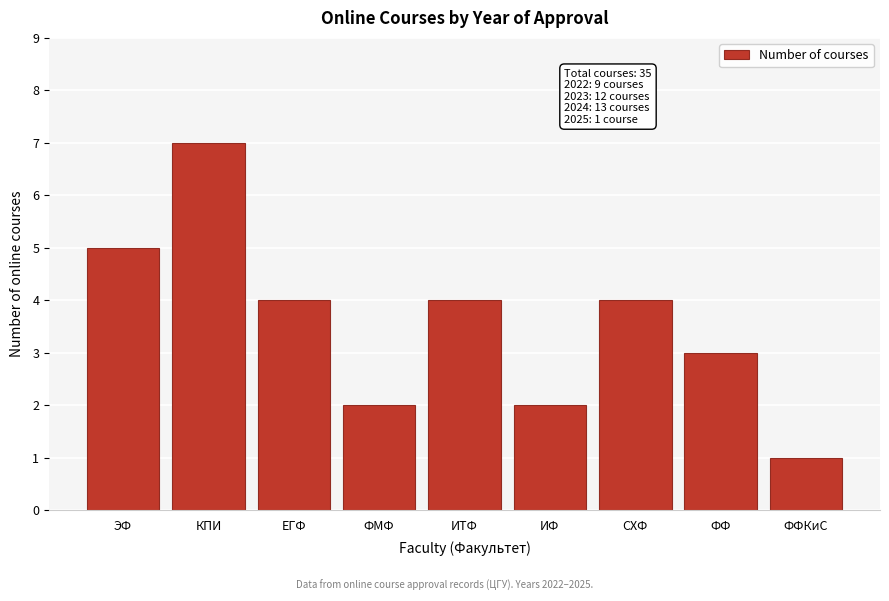

Reading right to left, transcribe all the data shown in this chart.

ФФКиС=1	ФФ=3	СХФ=4	ИФ=2	ИТФ=4	ФМФ=2	ЕГФ=4	КПИ=7	ЭФ=5